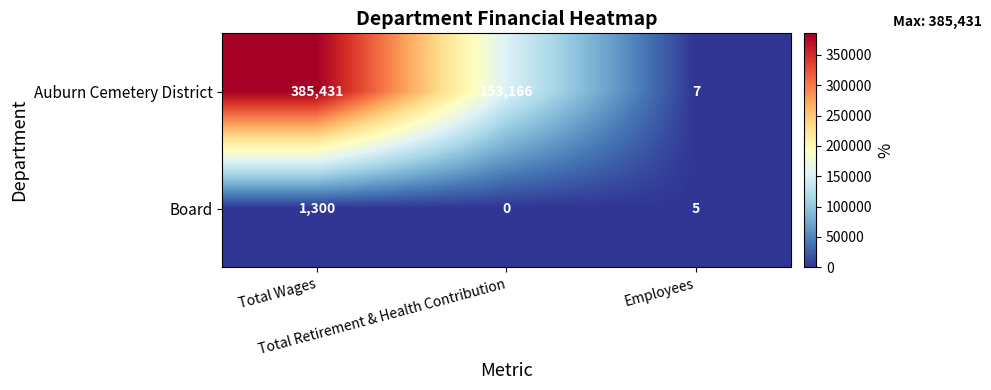

Which category has the lowest value across all series?

Total Retirement & Health Contribution